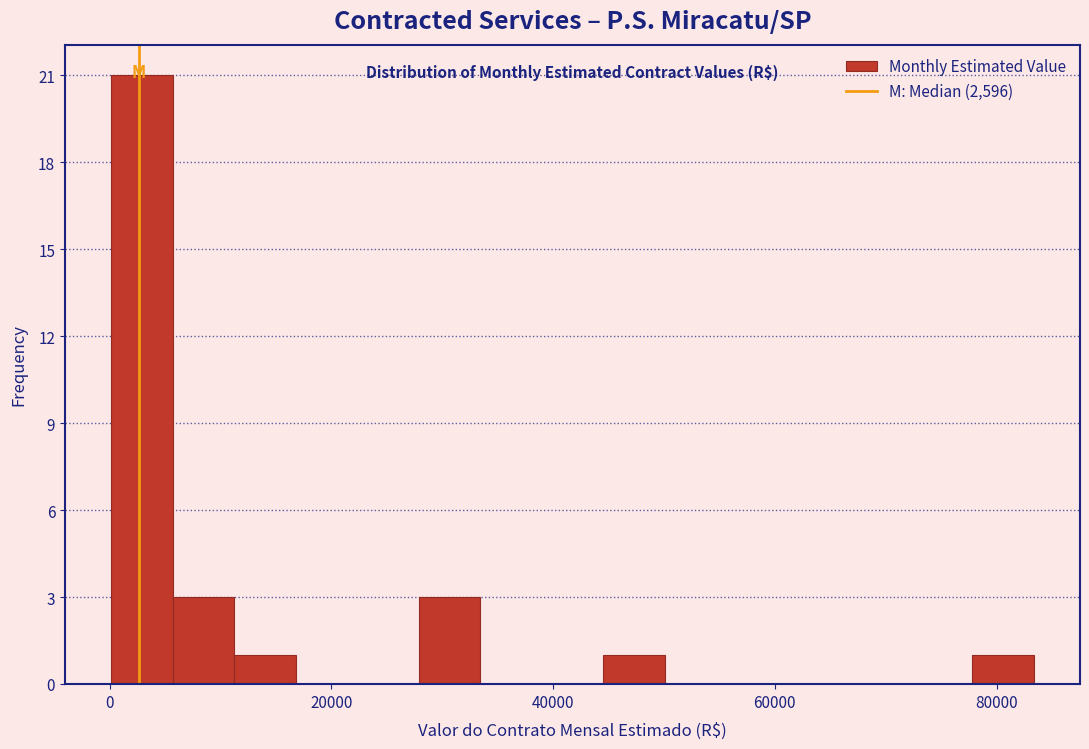

Around what value on the x-axis is the tallest bar? Give the approximate position of its centre, as read against the axis.

2000